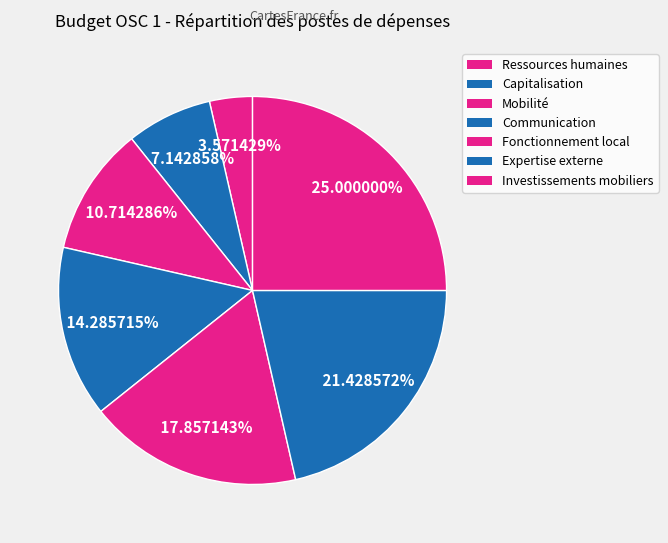

How many segments does this pie chart have?

7